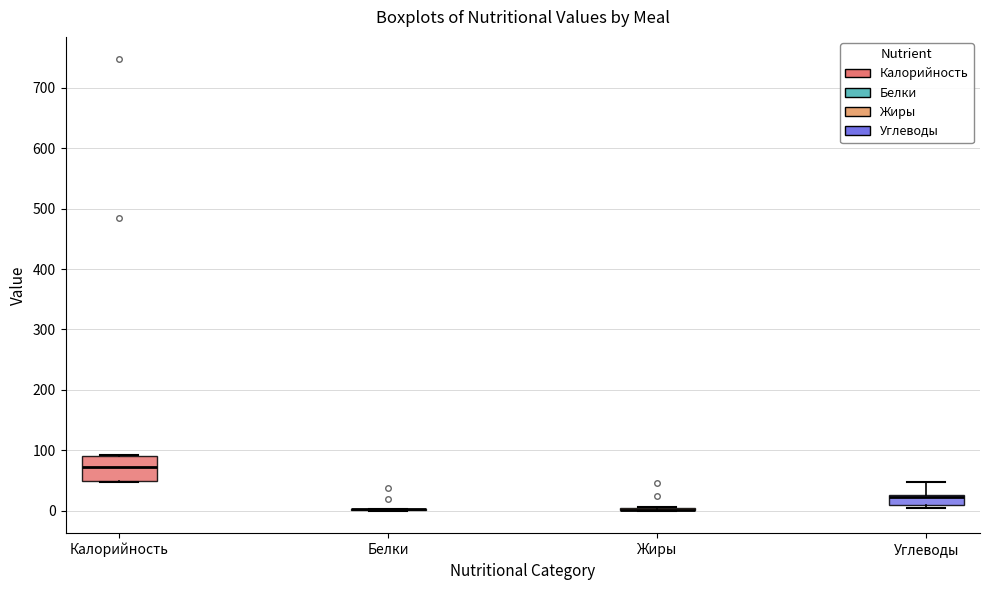

Where does the upper whisker of the box for Углеводы end on the y-axis? The values are not printed on the chart, so give them approximately, as read against the axis.

50